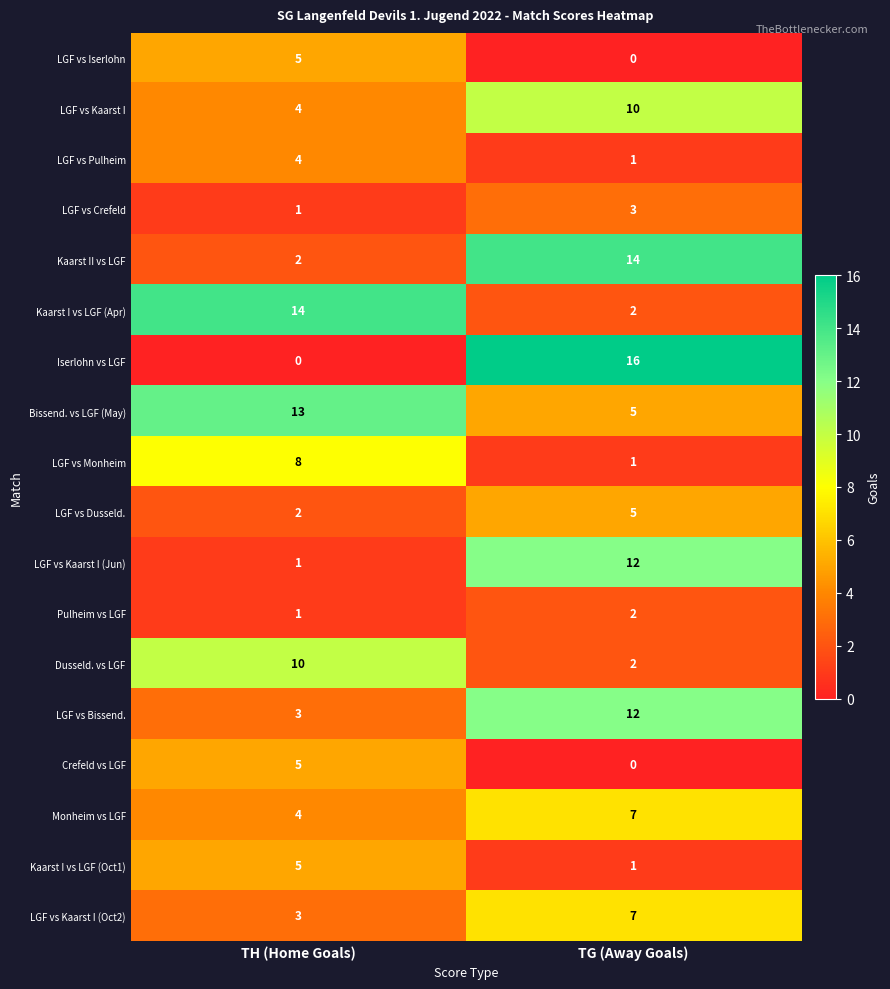

List the labels in order of LGF vs Dusseld. value, smallest first.

TH (Home Goals), TG (Away Goals)